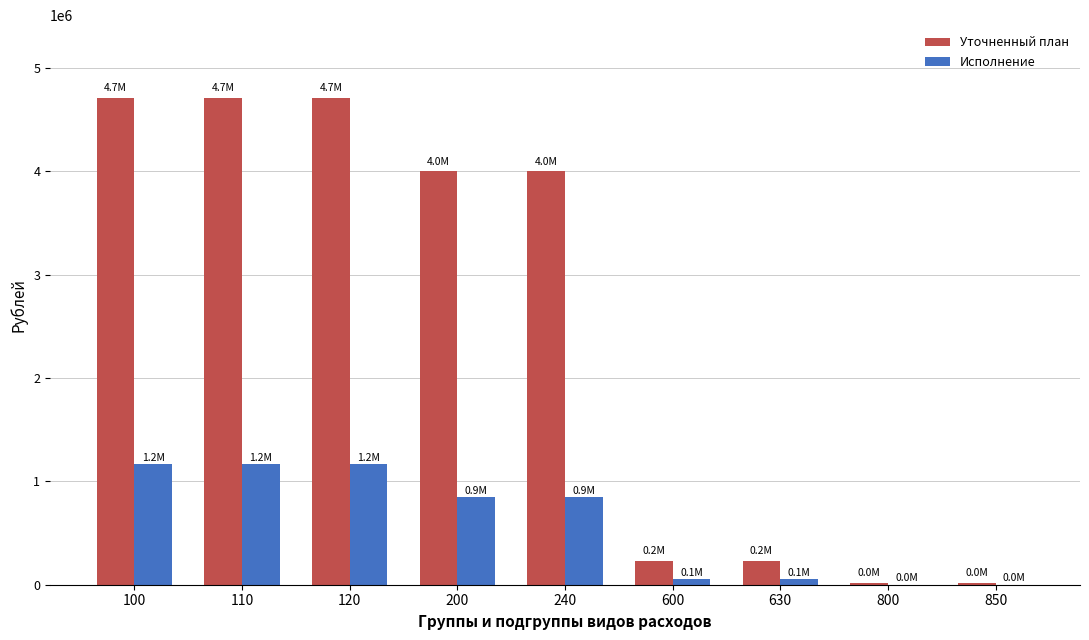

What is the sum of all Исполнение values?

5313113.5